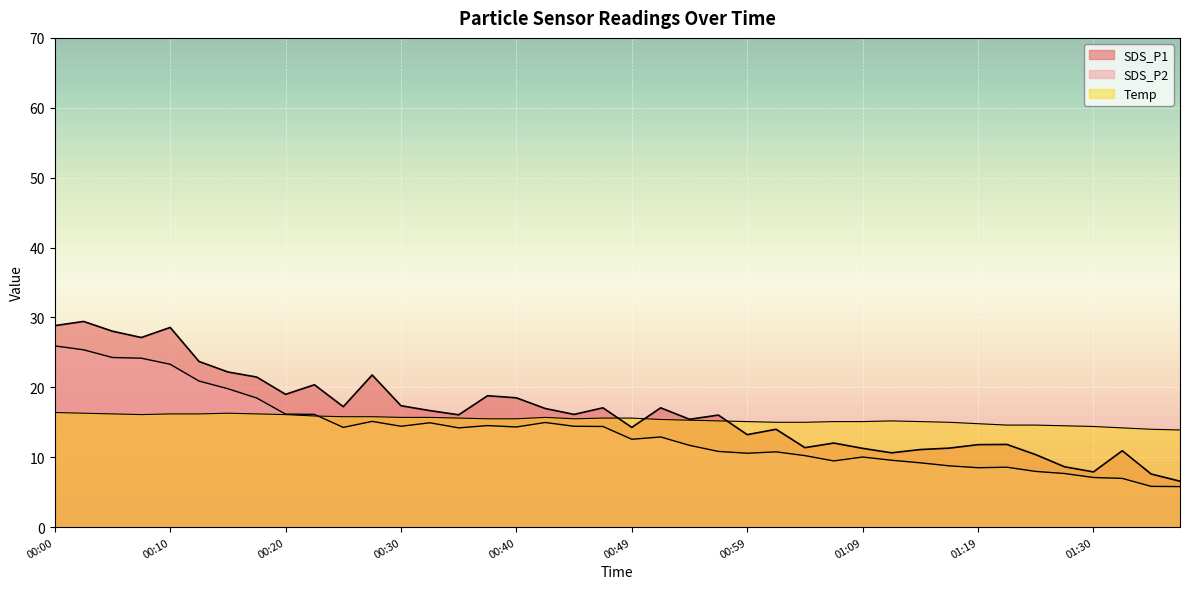

What is the difference between the second highest and second lowest values in the SDS_P1 series?

21.2